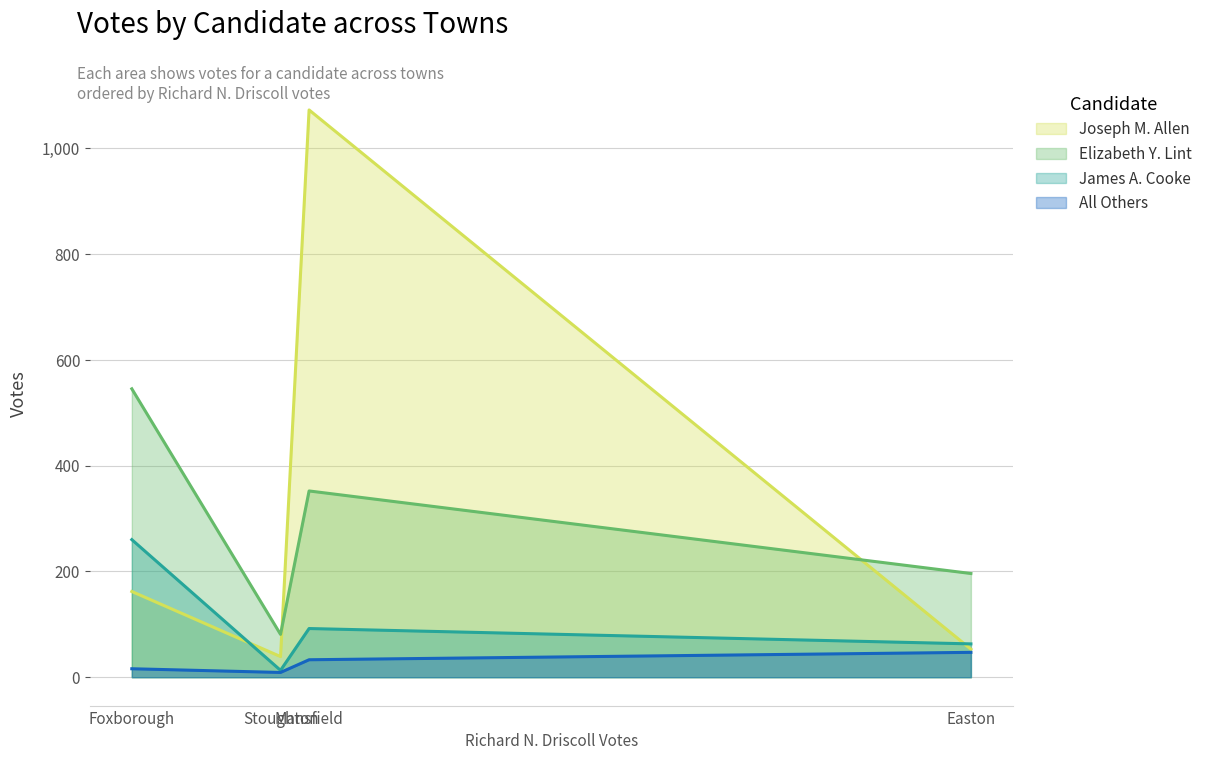

Which has a higher value, Mansfield or Foxborough?

Mansfield